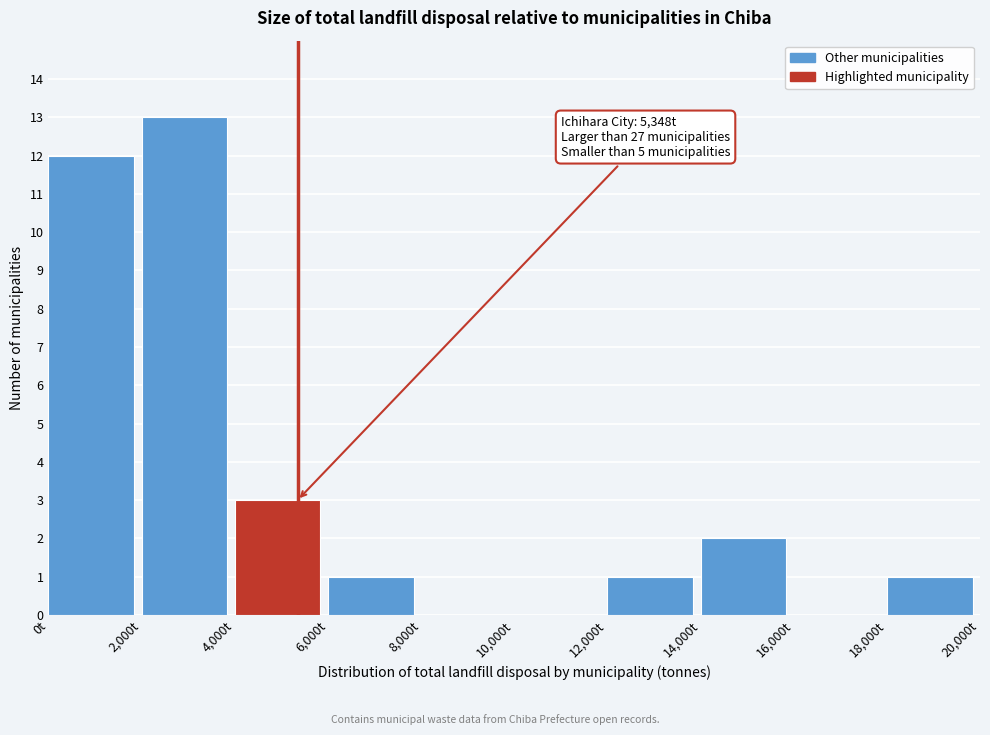

Over which range of the x-axis is the bar tallest?

2000 to 4000